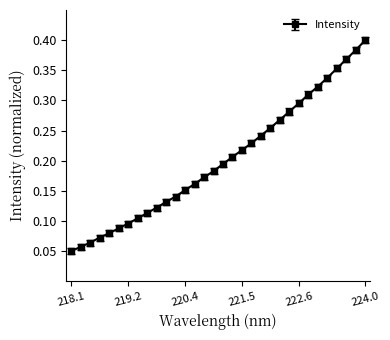

What is the sum of all values?

6.5